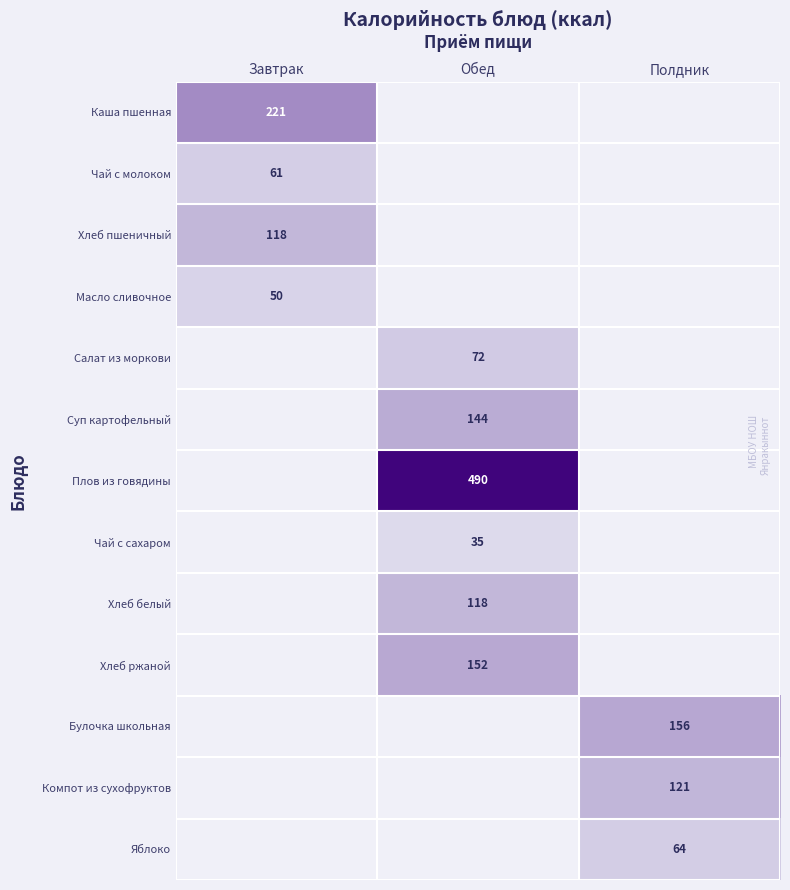

Is the value of Чай с молоком at Завтрак greater than the value of Масло сливочное at Завтрак?

Yes